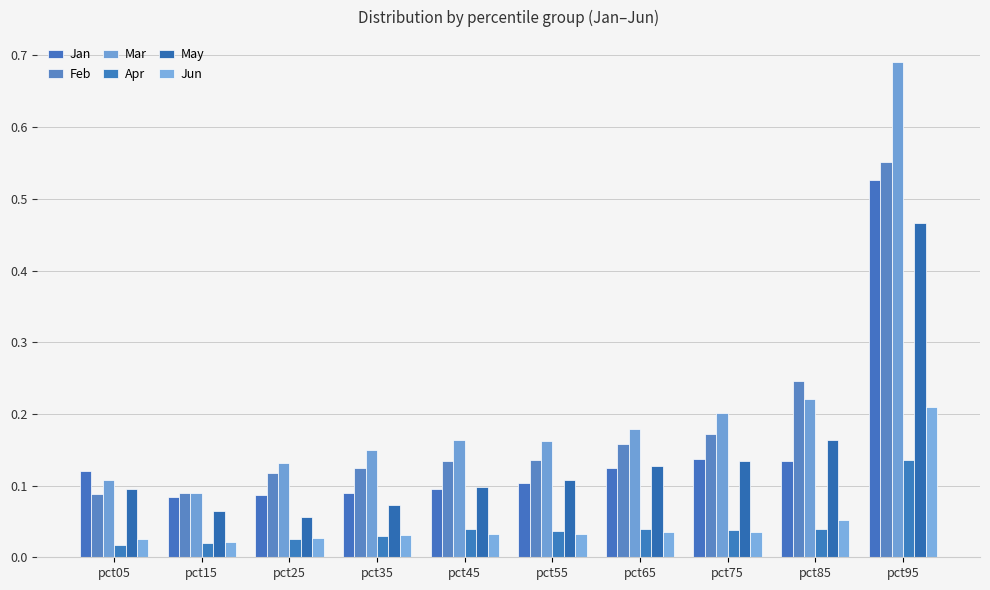

How many bars are there in total?

60